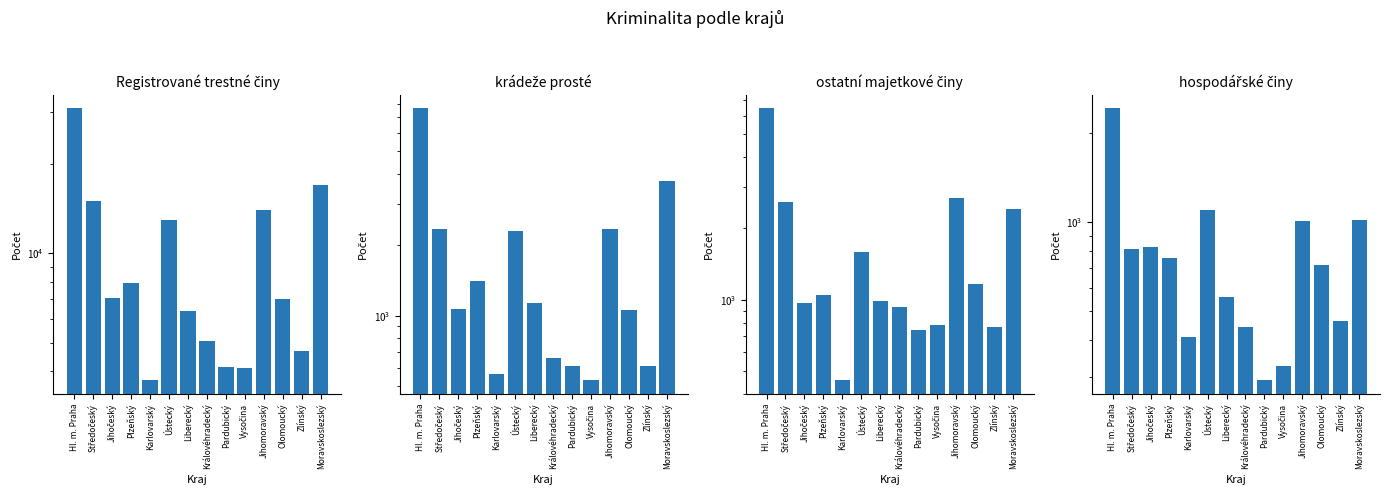

Reading right to left, transcribe all the data shown in this chart.

Registrované trestné činy: Moravskoslezský=16949	Zlínský=4681	Olomoucký=7039	Jihomoravský=14022	Vysočina=4090	Pardubický=4122	Královéhradecký=5041	Liberecký=6390	Ústecký=12955	Karlovarský=3725	Plzeňský=7951	Jihočeský=7060	Středočeský=14987	Hl. m. Praha=30826
krádeže prosté: Moravskoslezský=3736	Zlínský=610	Olomoucký=1055	Jihomoravský=2346	Vysočina=530	Pardubický=611	Královéhradecký=658	Liberecký=1127	Ústecký=2299	Karlovarský=564	Plzeňský=1400	Jihočeský=1062	Středočeský=2339	Hl. m. Praha=7619
ostatní majetkové činy: Moravskoslezský=2425	Zlínský=768	Olomoucký=1166	Jihomoravský=2703	Vysočina=778	Pardubický=748	Královéhradecký=929	Liberecký=989	Ústecký=1597	Karlovarský=456	Plzeňský=1047	Jihočeský=970	Středočeský=2576	Hl. m. Praha=6429
hospodářské činy: Moravskoslezský=1017	Zlínský=463	Olomoucký=720	Jihomoravský=1007	Vysočina=327	Pardubický=292	Královéhradecký=444	Liberecký=559	Ústecký=1104	Karlovarský=409	Plzeňský=758	Jihočeský=824	Středočeský=811	Hl. m. Praha=2429